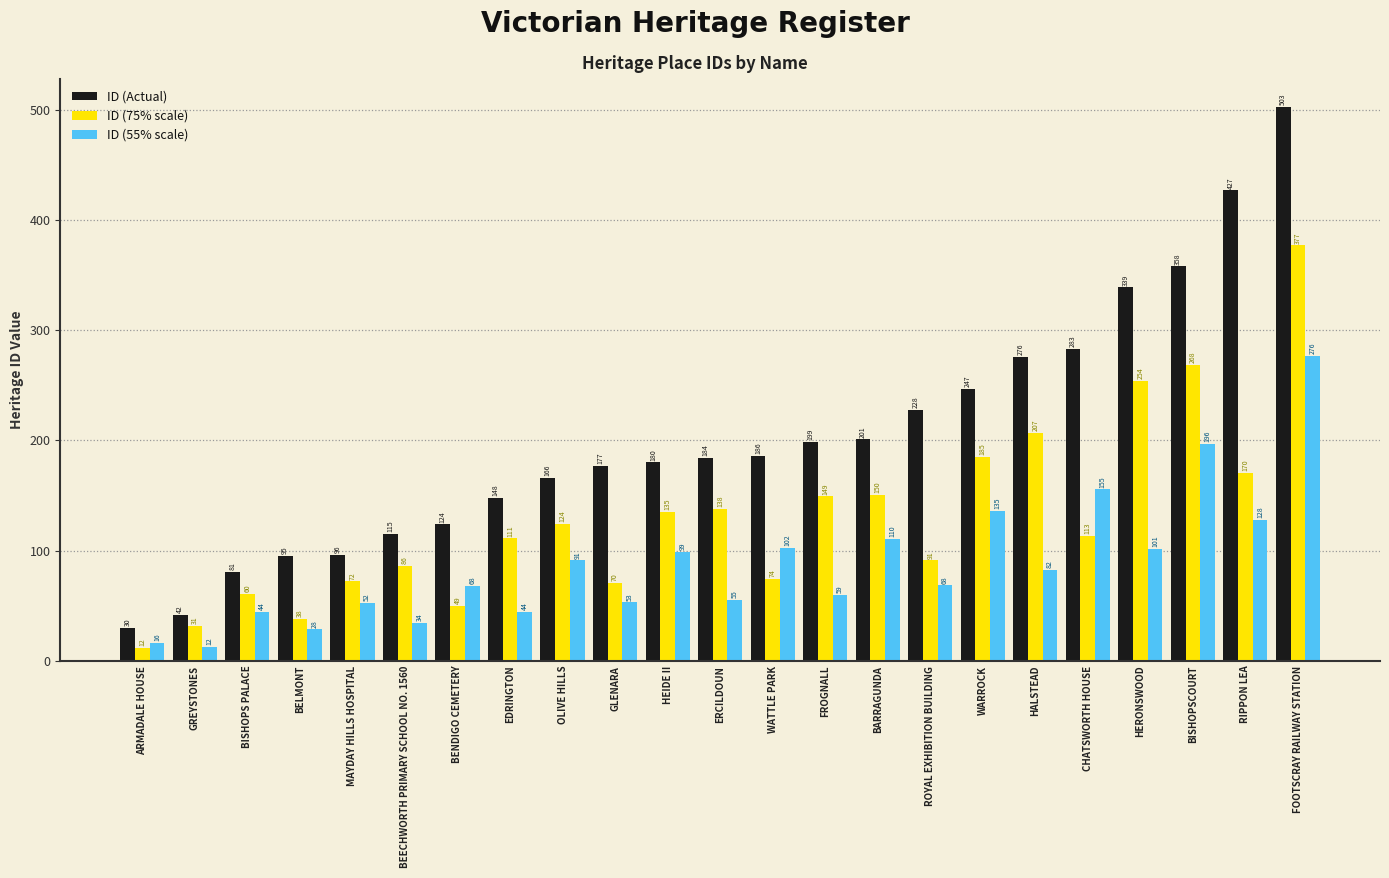

Is the value of ID (Actual) at GLENARA greater than the value of ID (55% scale) at FOOTSCRAY RAILWAY STATION?

No